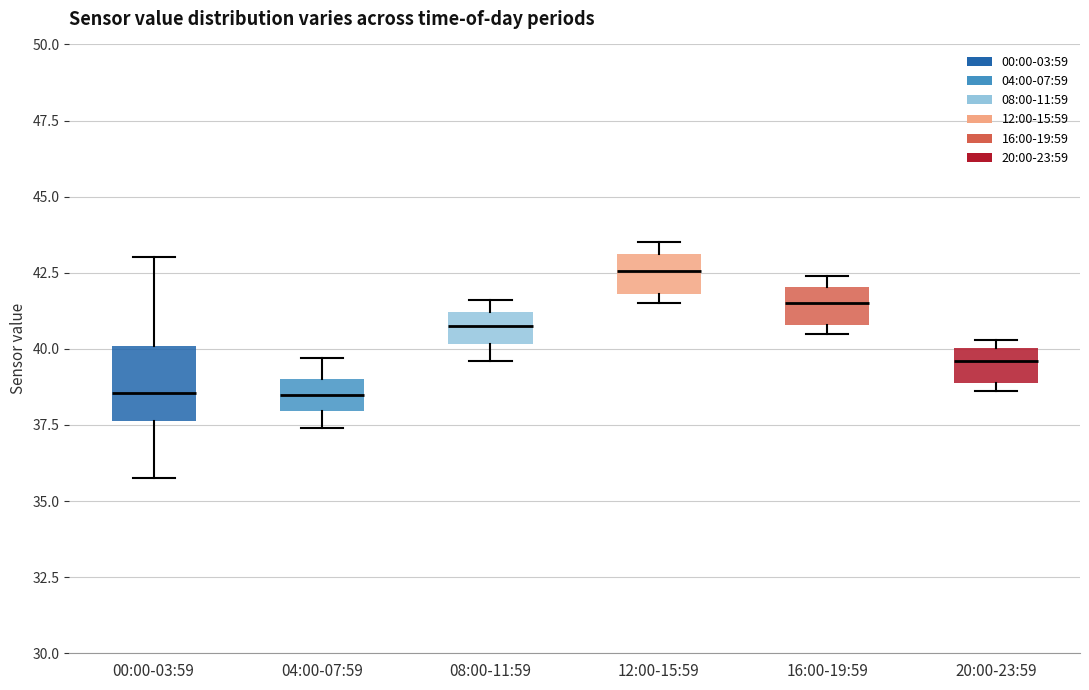

Reading left to right, transcribe this box plot: for each box, give where its median line is, the range the box spans, and where its two whiskers end, as read against the y-axis. The values are not printed on the chart, so give them approximately, as read against the axis.

00:00-03:59: median 38.5, box 37.5 to 40.0, whiskers 36.0 to 43.0
04:00-07:59: median 38.5, box 38.0 to 39.0, whiskers 37.5 to 39.5
08:00-11:59: median 41.0 (inside the box), box 40.0 to 41.0, whiskers 39.5 to 41.5
12:00-15:59: median 42.5, box 42.0 to 43.0, whiskers 41.5 to 43.5
16:00-19:59: median 41.5, box 41.0 to 42.0, whiskers 40.5 to 42.5
20:00-23:59: median 39.5, box 39.0 to 40.0, whiskers 38.5 to 40.5